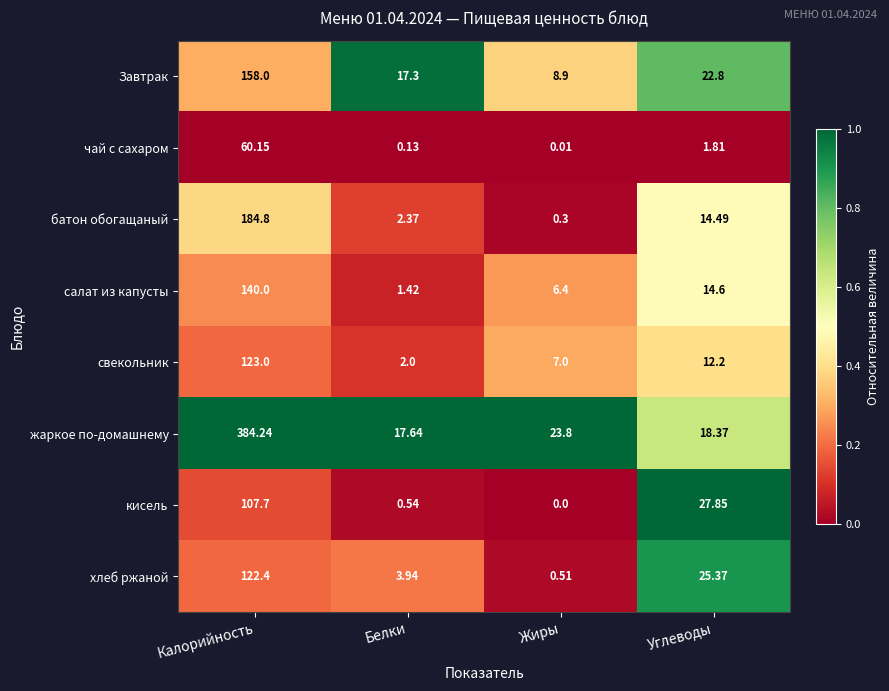

What is the maximum value shown in the chart?

384.2